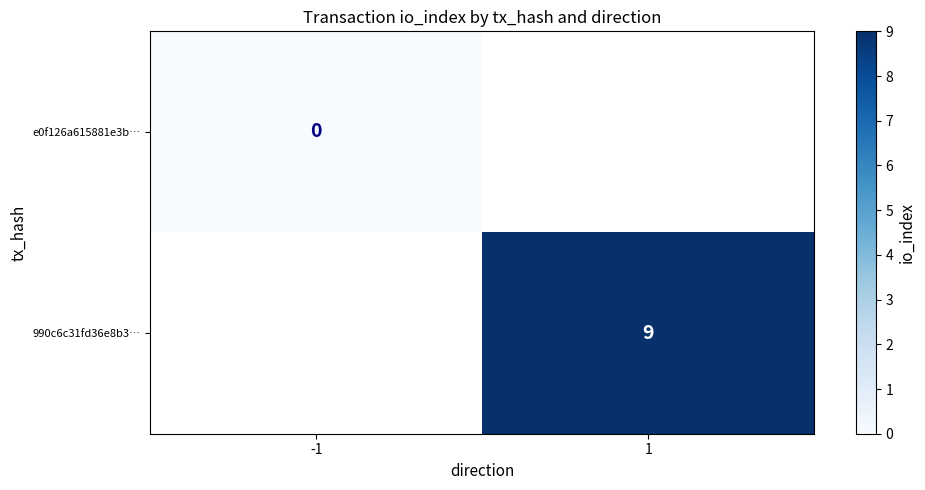

Which label corresponds to the largest value in the chart?

1